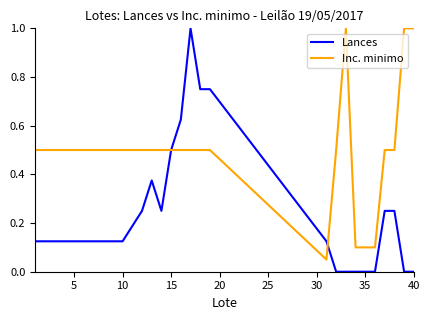

Which series has the widest spread of values?

Lances